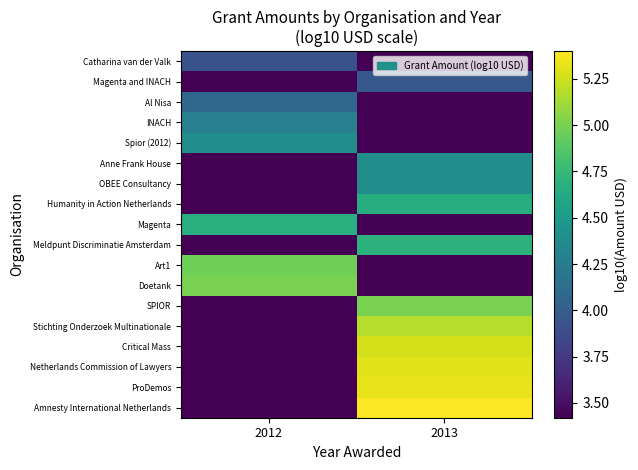

What is the total value across all series at 2012?

68.9